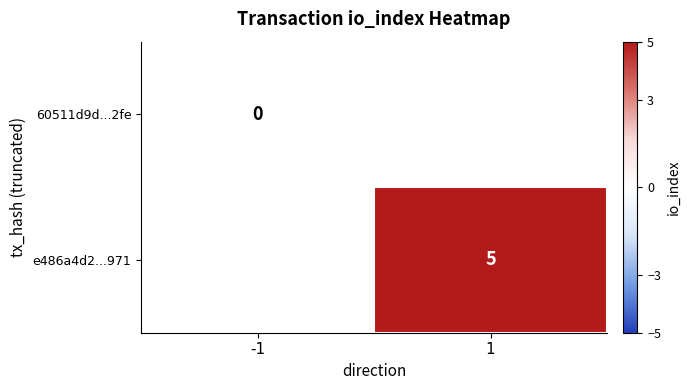

At how many categories does at least one series exceed 4?

1